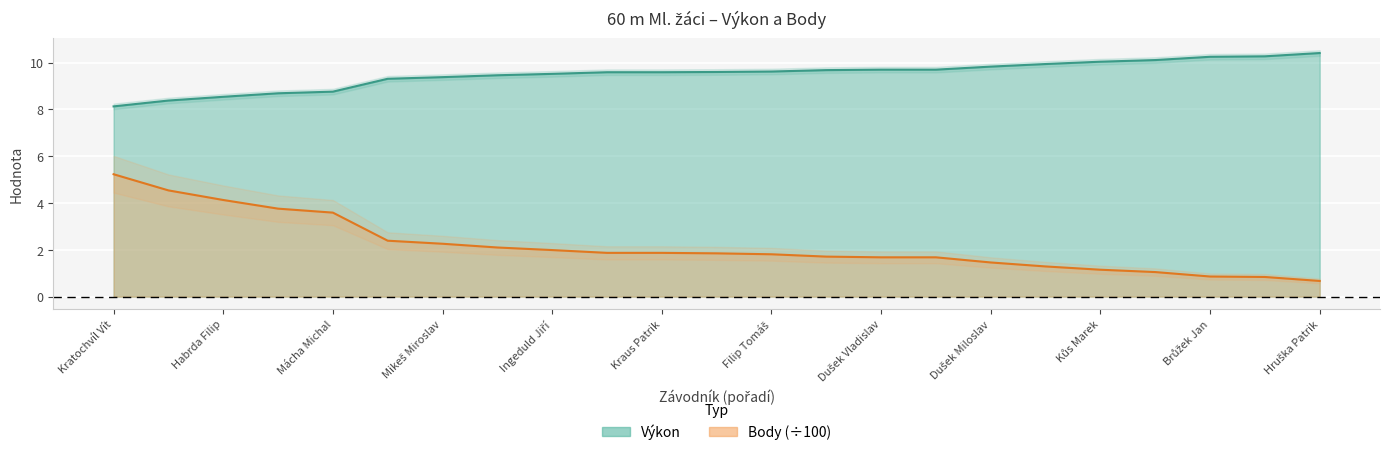

At which category is the sum across all series the highest?

Kratochvíl Vít